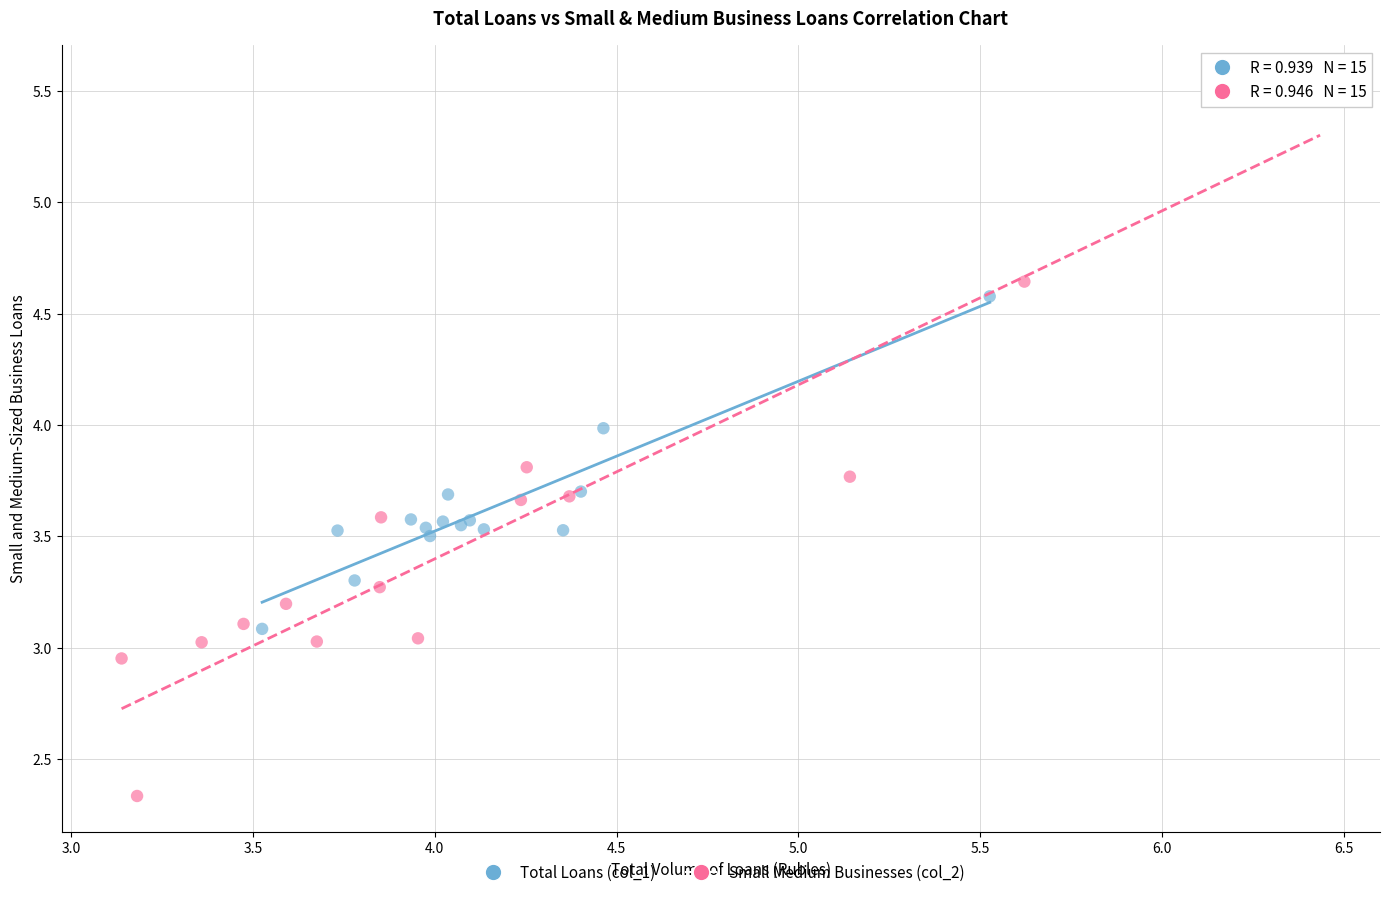

Which series contains the highest Y value?

Small Medium Businesses (col_2)